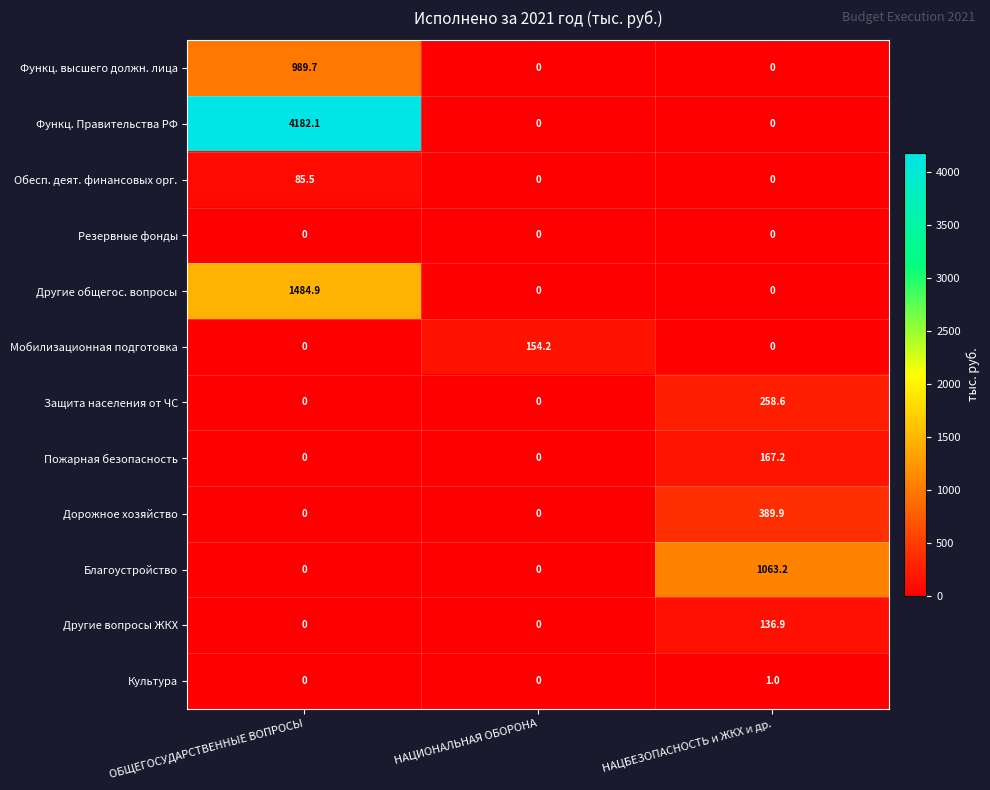

At how many categories does at least one series exceed 2868?

1